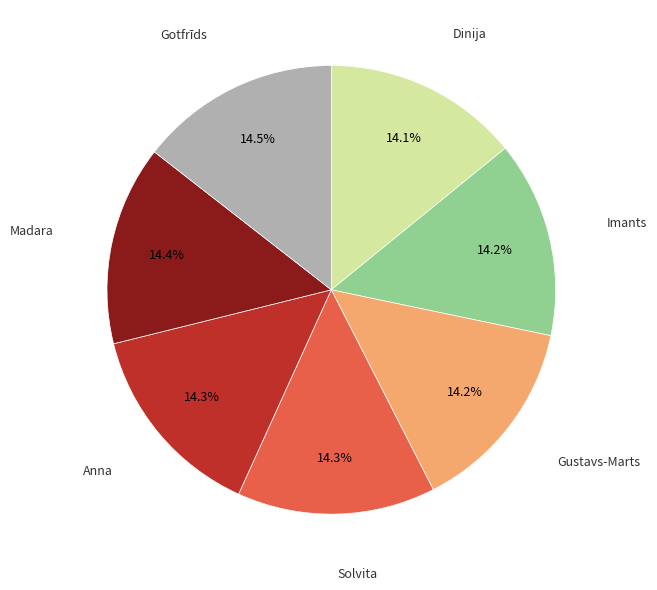

Is it true that Anna is 14% of the pie?

True